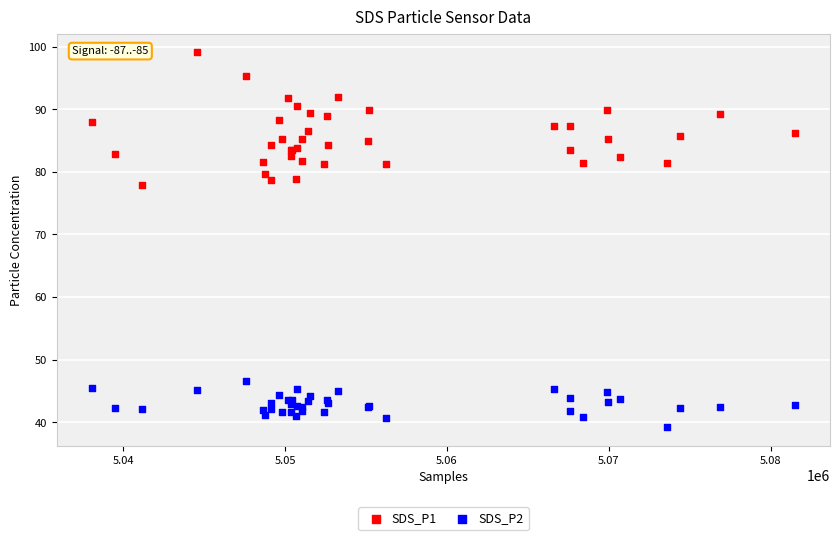

Across all series, what Y value is closest to 69?

78.0